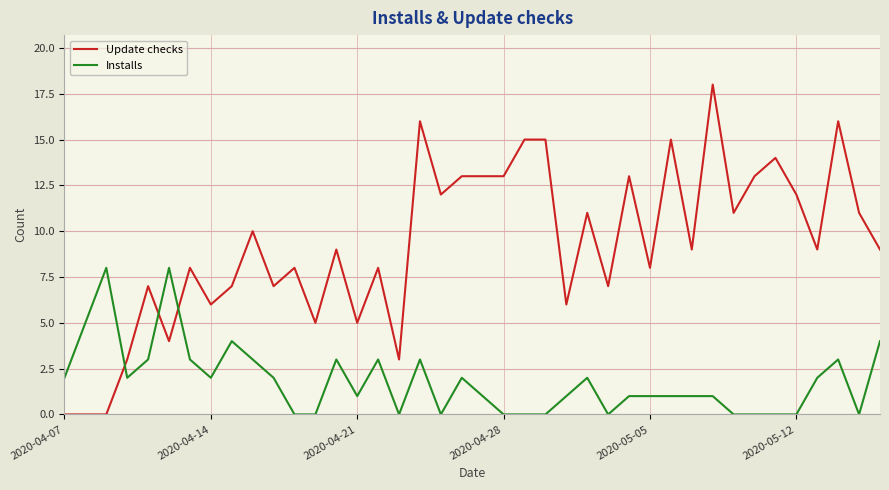

What is the difference between the maximum and second lowest values in the Installs series?

8